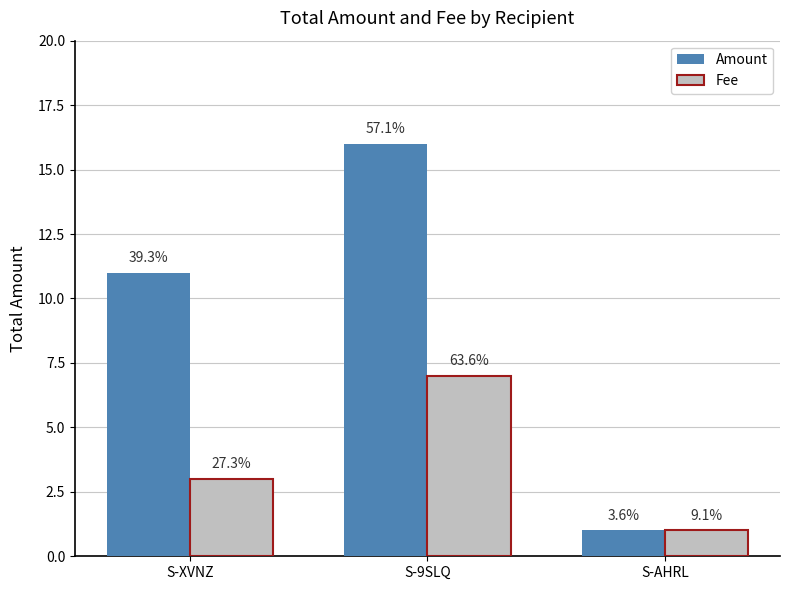

Which series has the largest total across all categories?

Amount